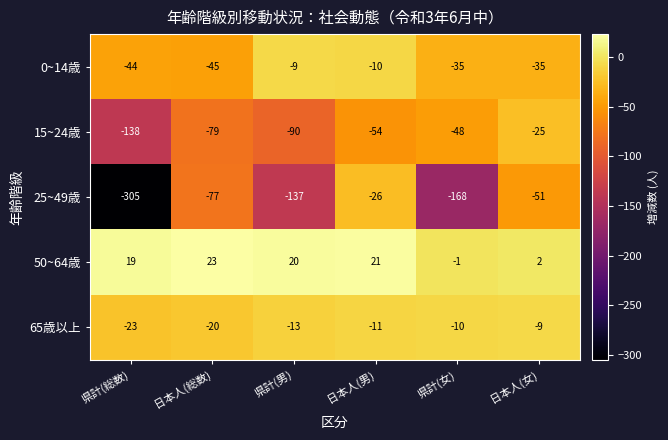

True or false: 0~14歳 has a value of -52 at 県計(女).

False